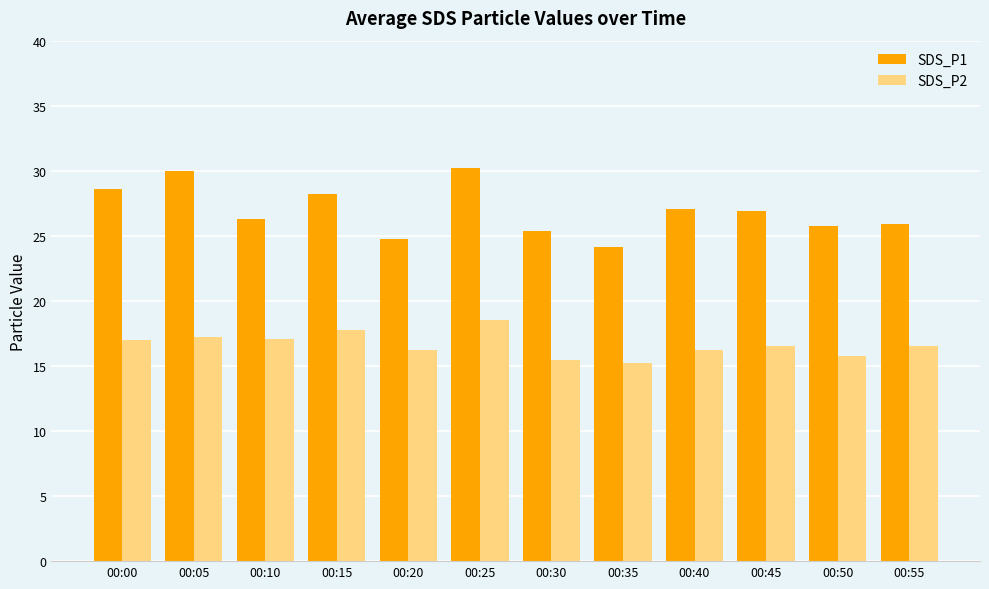

List the series in order of their overall mean, highest first.

SDS_P1, SDS_P2